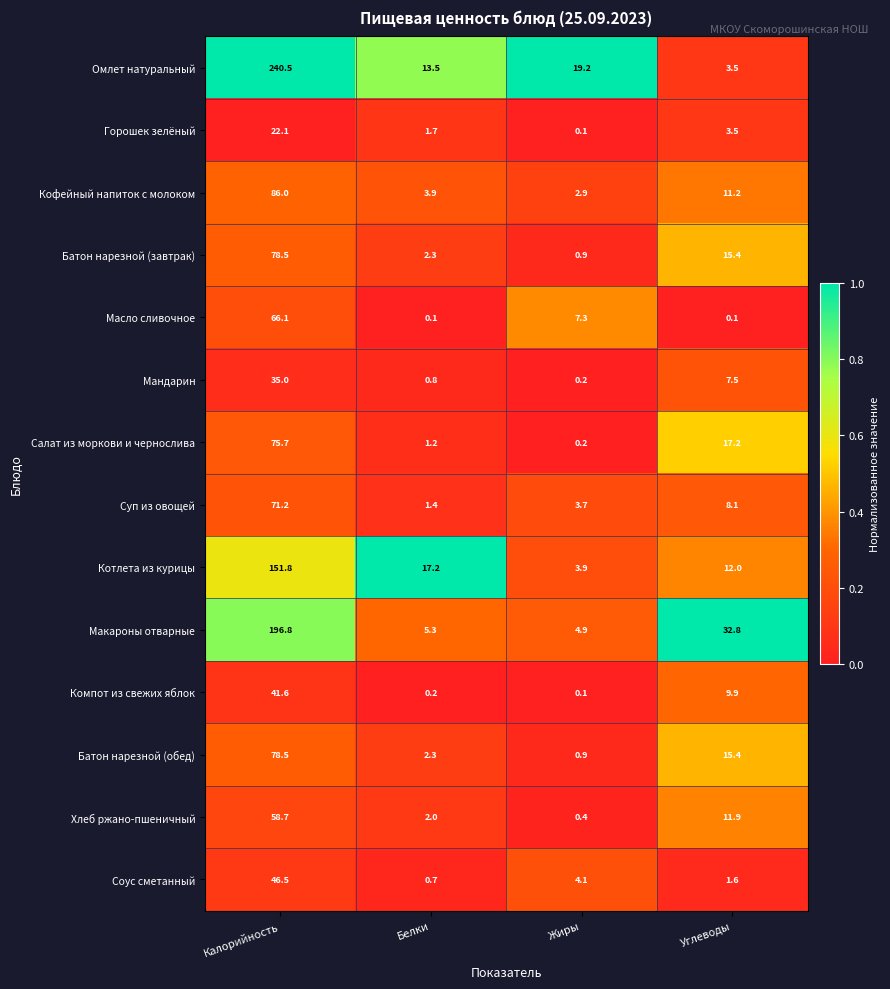

At how many categories does at least one series exceed 0?

4